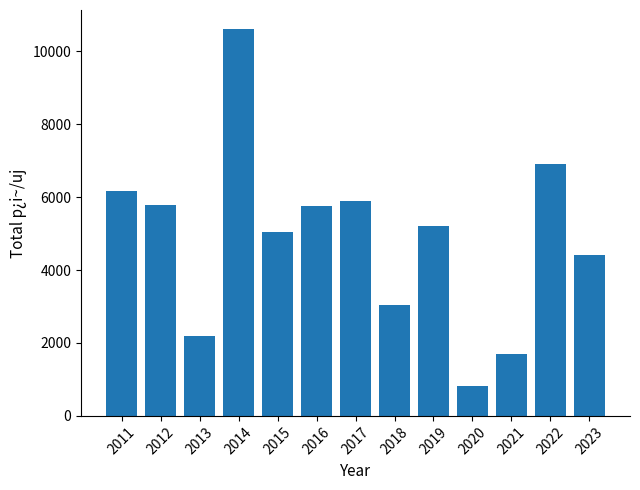

What is the value of the 12th bar from the left?

6900